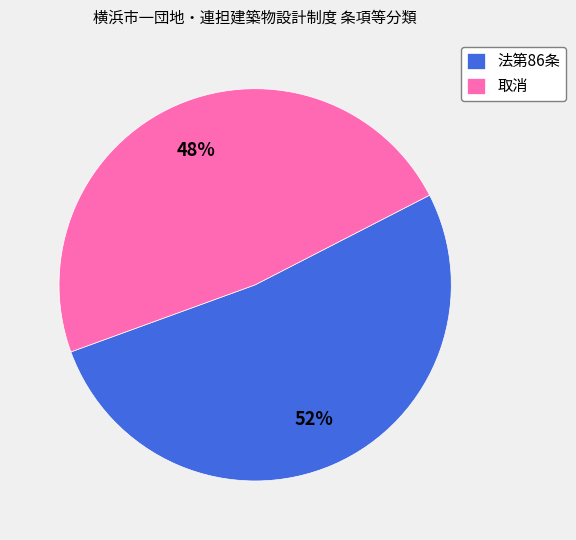

Rank the categories by value from lowest to highest.

取消, 法第86条